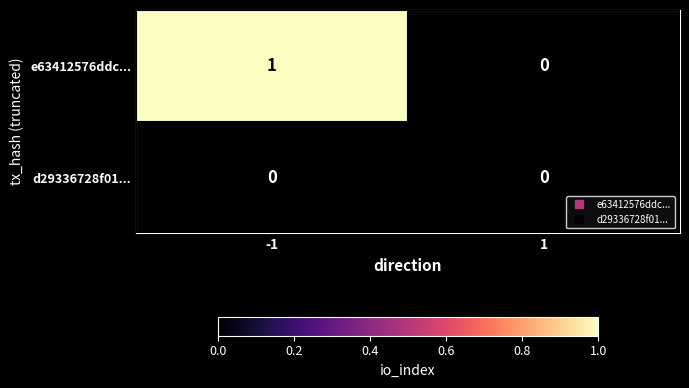

At which category is the sum across all series the highest?

-1